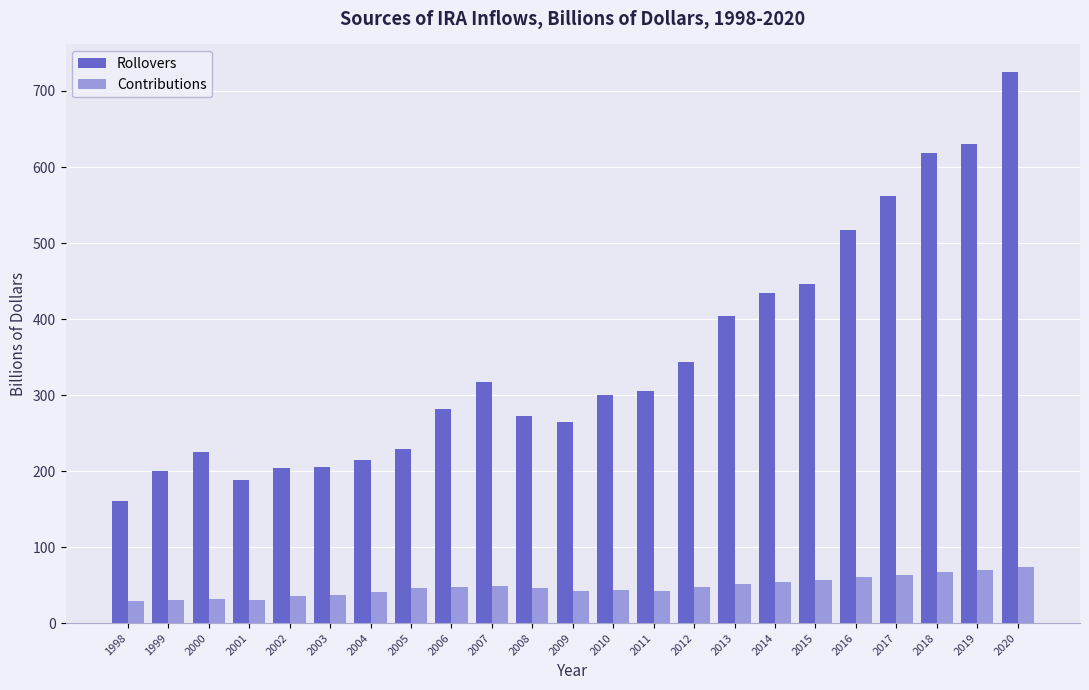

What is the sum of all Rollovers values?

8045.0